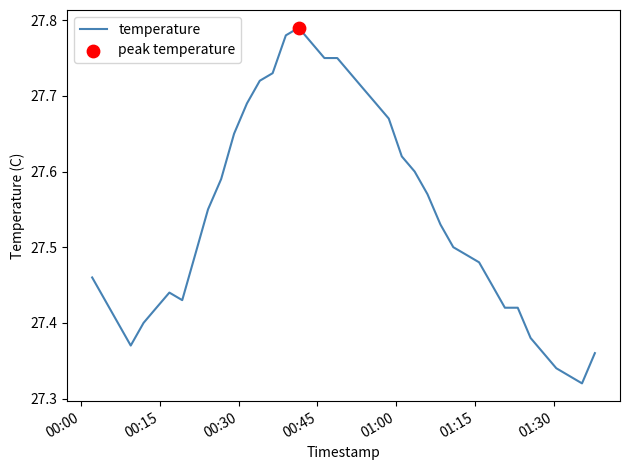

What is the difference between the maximum and minimum values?

0.5